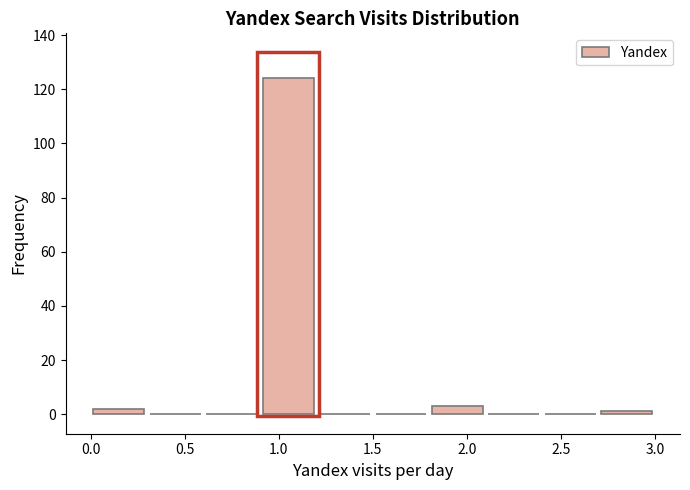

How tall is the bar that spans 0.9 to 1.2 on the x-axis? The values are not printed on the chart, so give them approximately, as read against the axis.

124